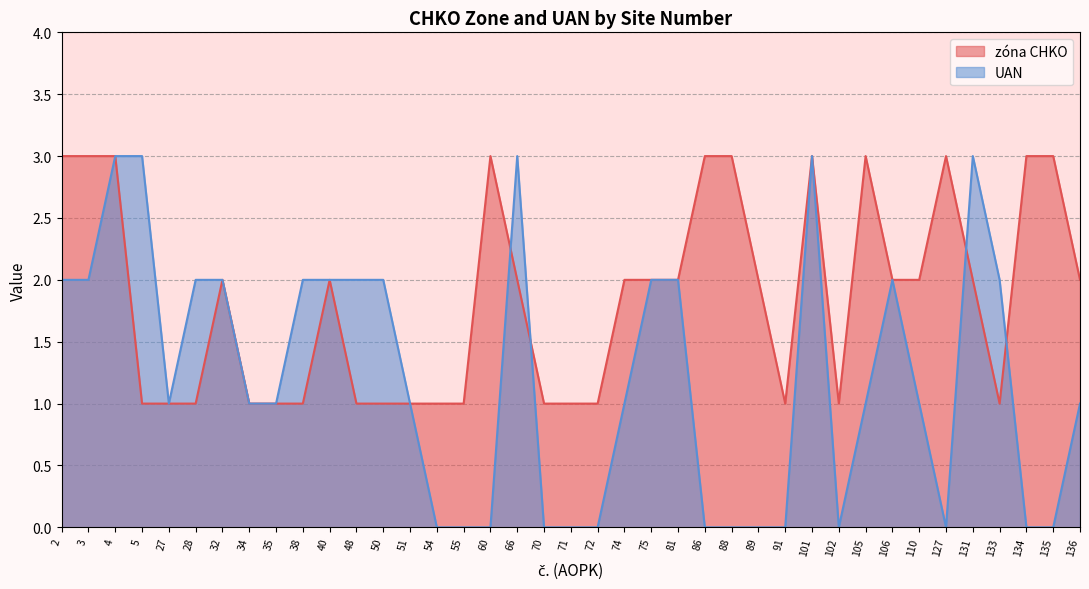

What is the sum of the zóna CHKO values at 35 and 135?

4